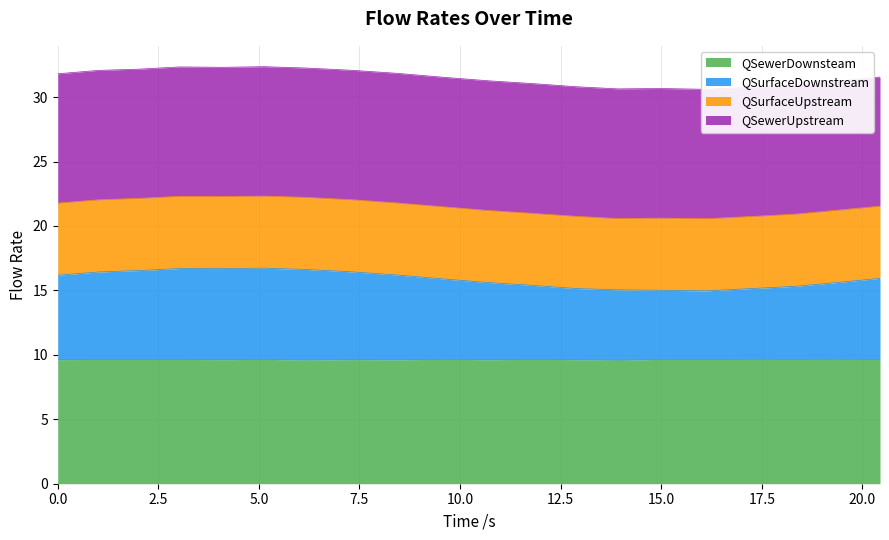

Which category has the lowest value in the QSewerDownsteam series?

13.925